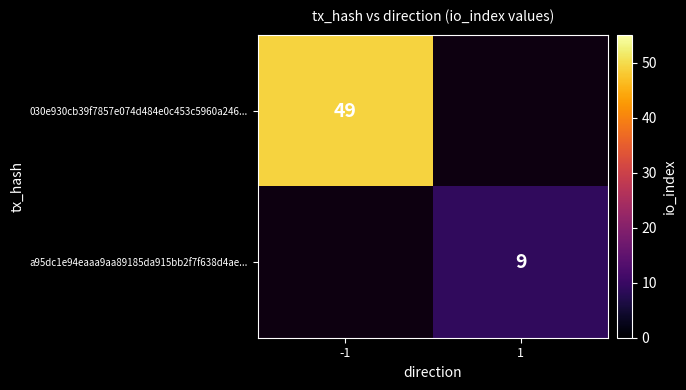

The value of a95dc1e94eaaa9aa89185da915bb2f7f638d4ae... at 1 is 9. True or false?

True